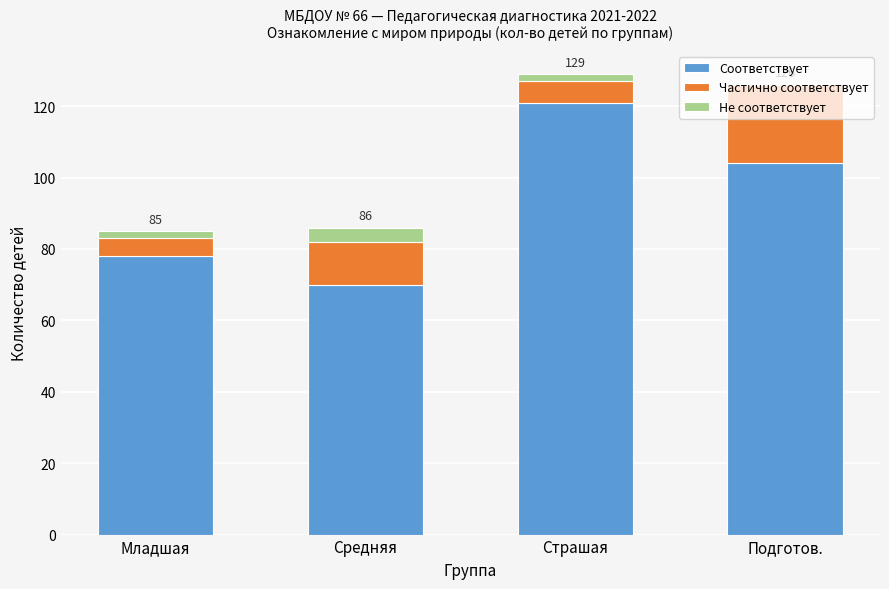

True or false: Соответствует has a value of 48 at Младшая.

False